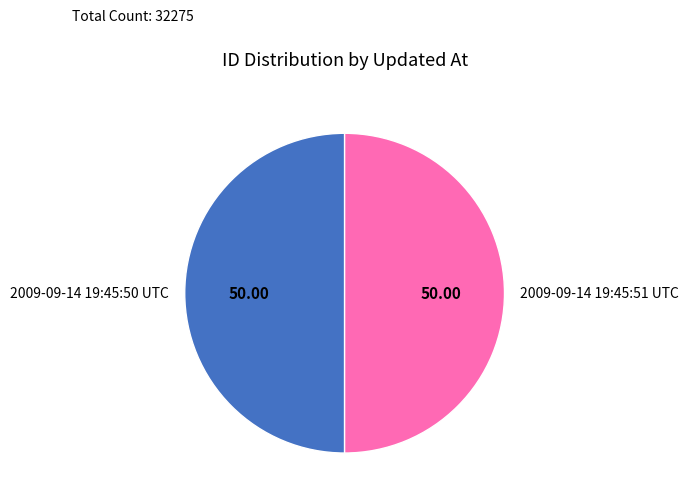

Is the sum of 2009-09-14 19:45:50 UTC and 2009-09-14 19:45:51 UTC greater than half?

Yes